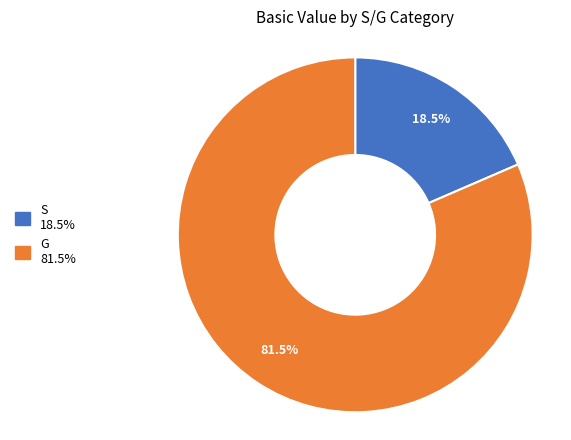

Between G and S, which is larger?

G